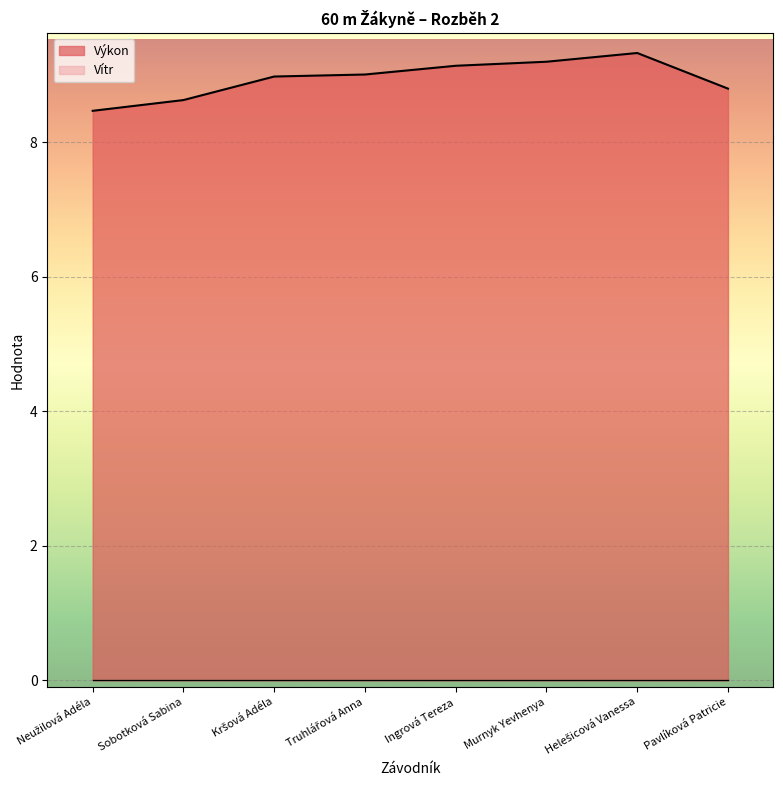

Rank the categories by value from lowest to highest.

Neužilová Adéla, Sobotková Sabina, Pavlíková Patricie, Kršová Adéla, Truhlářová Anna, Ingrová Tereza, Murnyk Yevhenya, Helešicová Vanessa